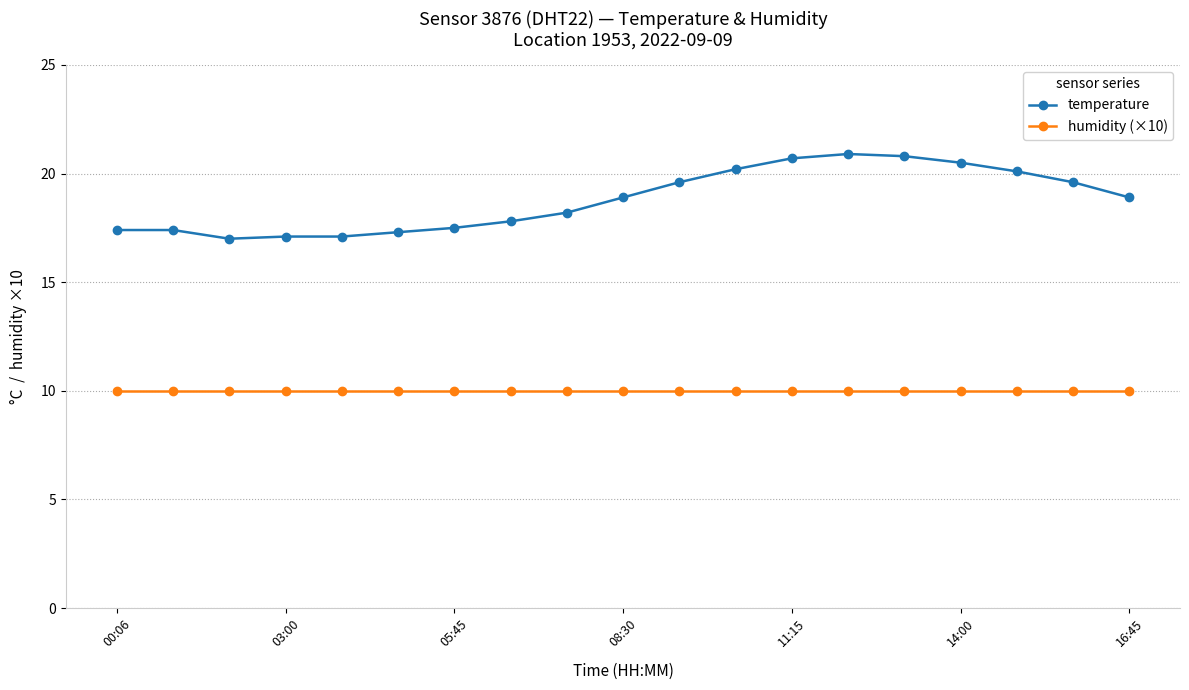

What is the highest value of the temperature series?

20.9